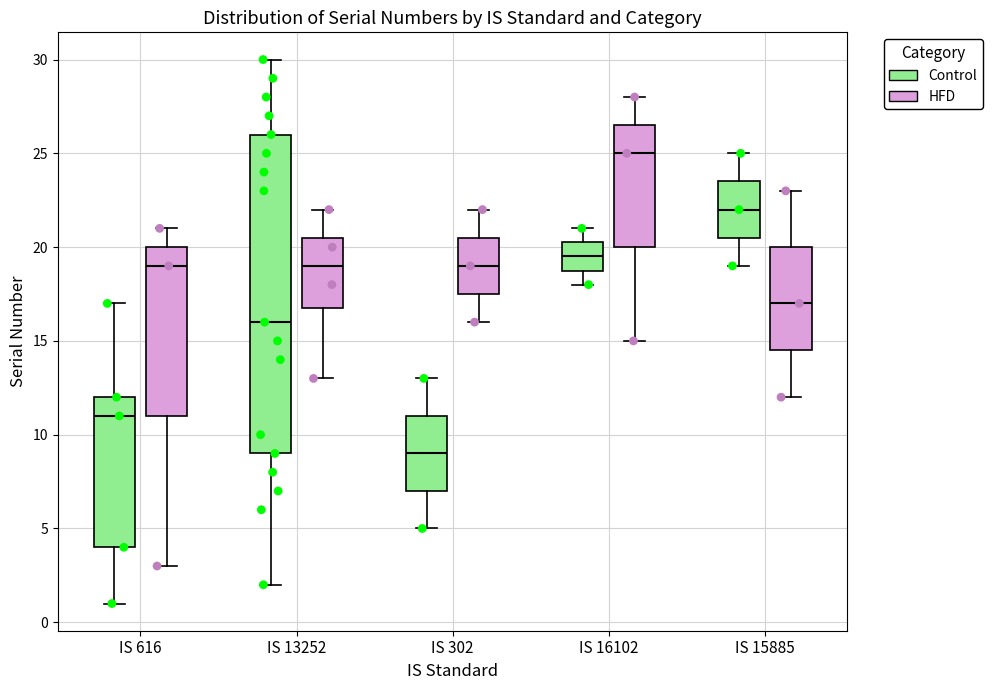

Which box has the highest median line?

IS 16102 (HFD)